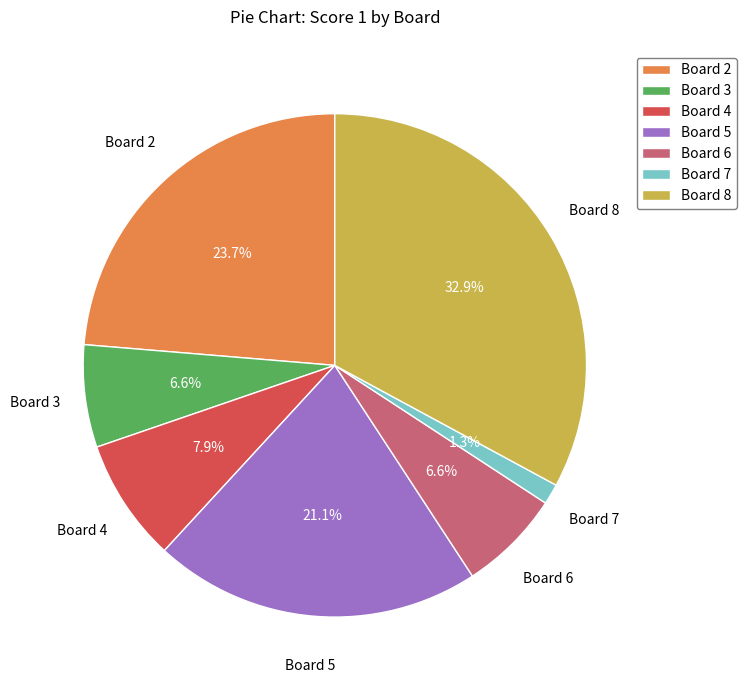

What percentage do Board 2 and Board 3 together represent?

30.3%